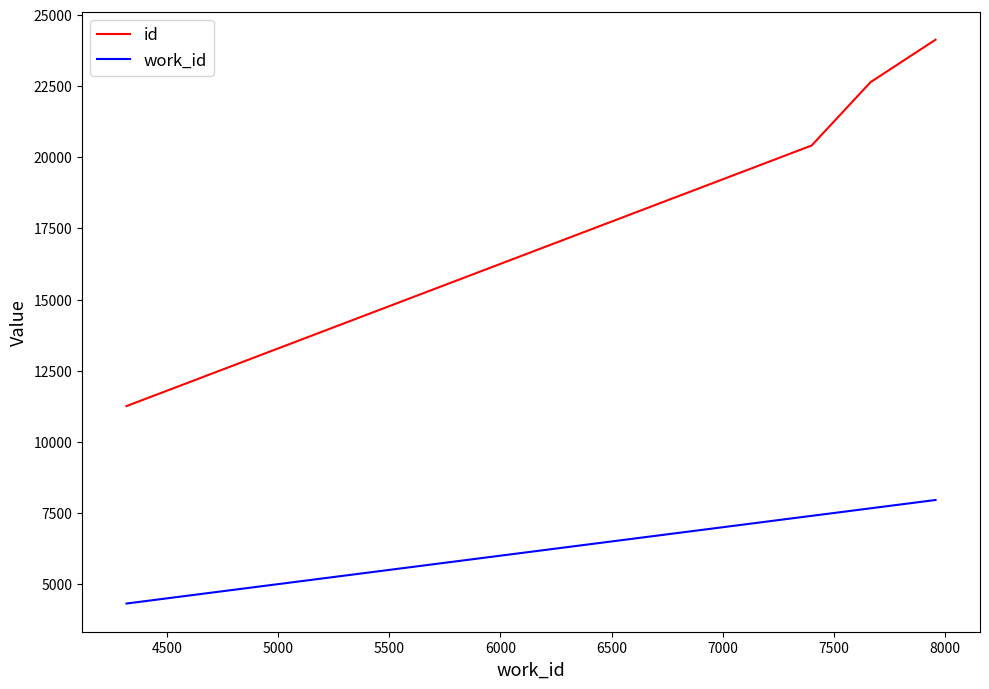

What is the lowest value of the work_id series?

4319